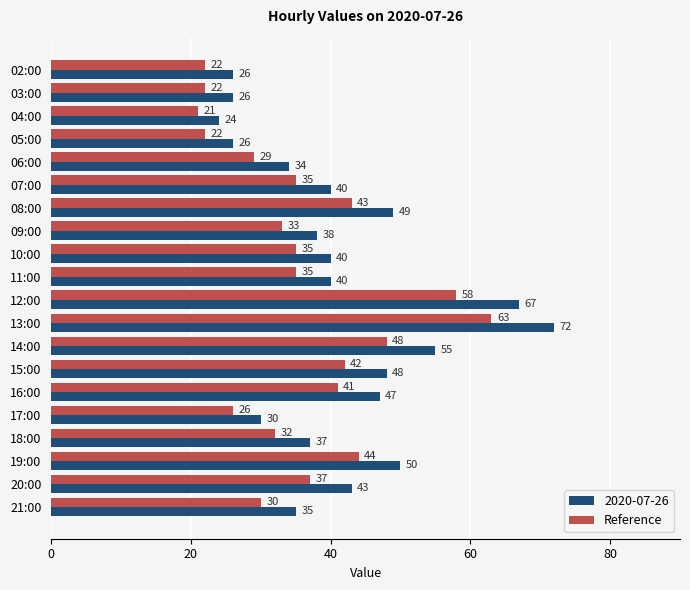

Rank the series by their maximum value, from highest to lowest.

2020-07-26, Reference